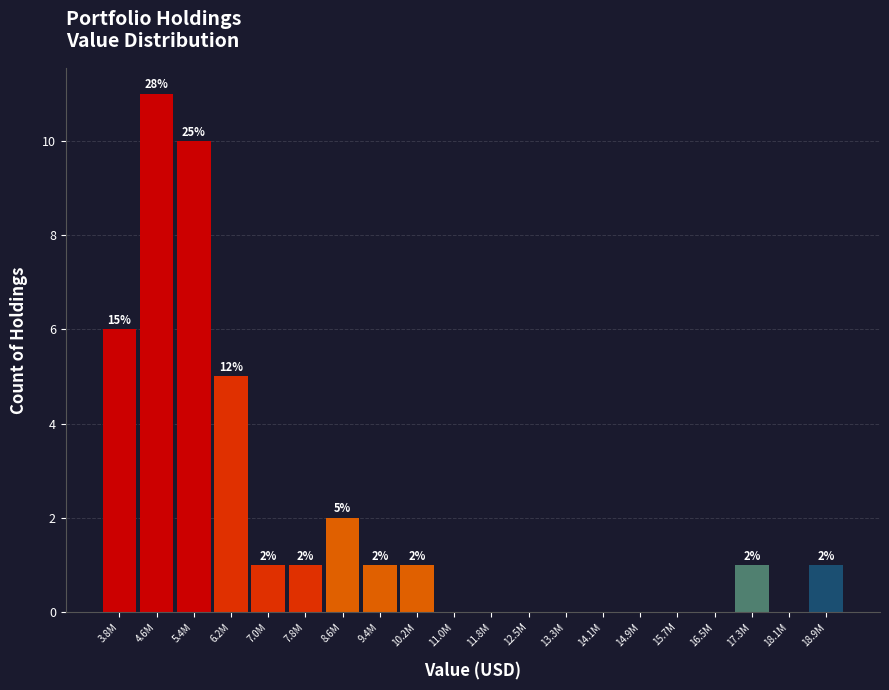

Reading left to right, what are all the values shown in this chart?

3.8M=6	4.6M=11	5.4M=10	6.2M=5	7.0M=1	7.8M=1	8.6M=2	9.4M=1	10.2M=1	11.0M=0	11.8M=0	12.5M=0	13.3M=0	14.1M=0	14.9M=0	15.7M=0	16.5M=0	17.3M=1	18.1M=0	18.9M=1